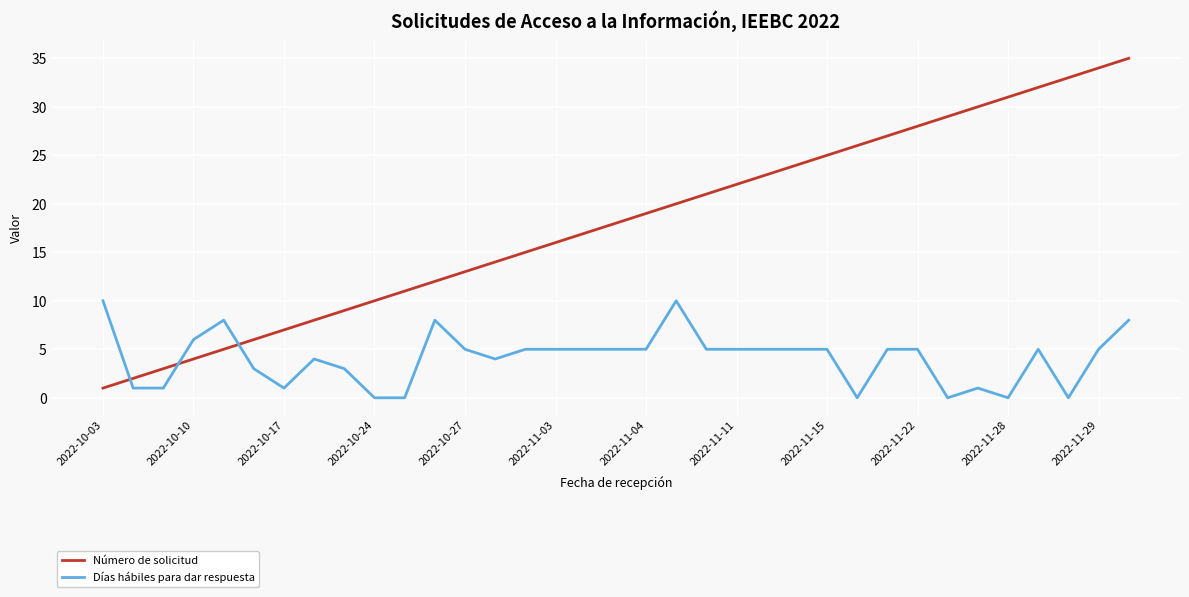

Which series has the largest range (max minus min)?

Número de solicitud